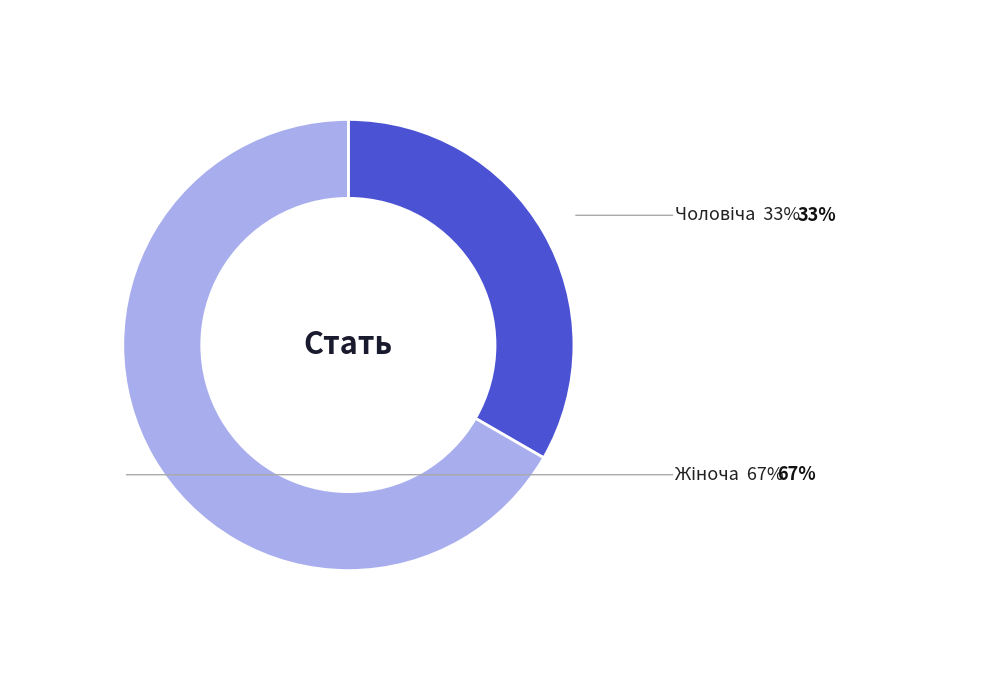

What percentage is the Жіноча slice, to the nearest percent?

67%